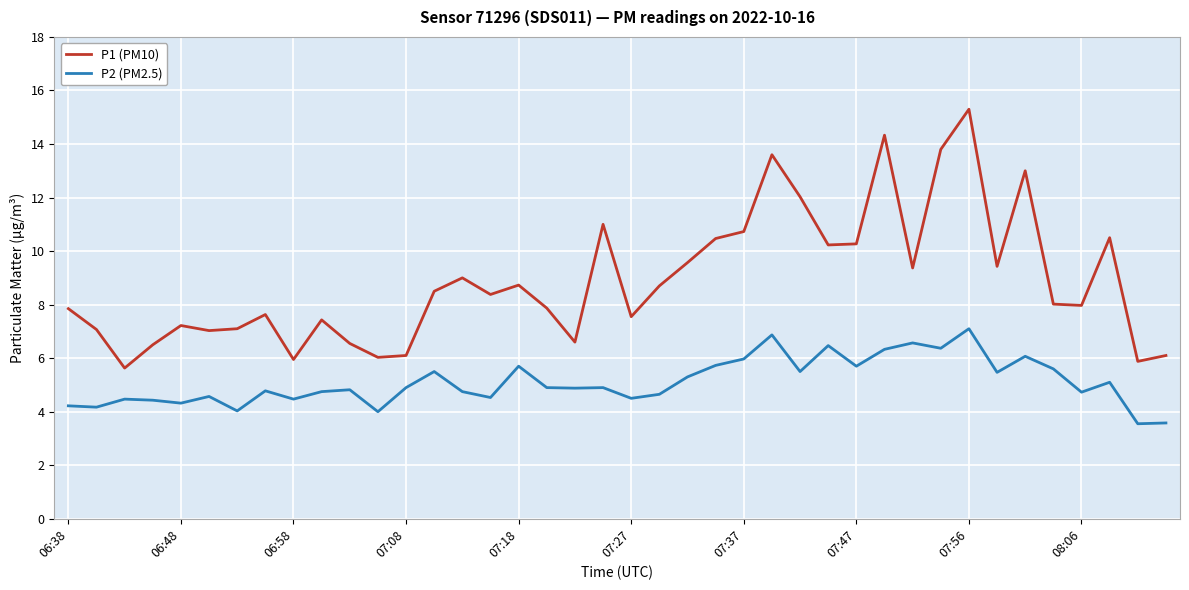

True or false: P1 (PM10) and P2 (PM2.5) intersect in this chart.

False